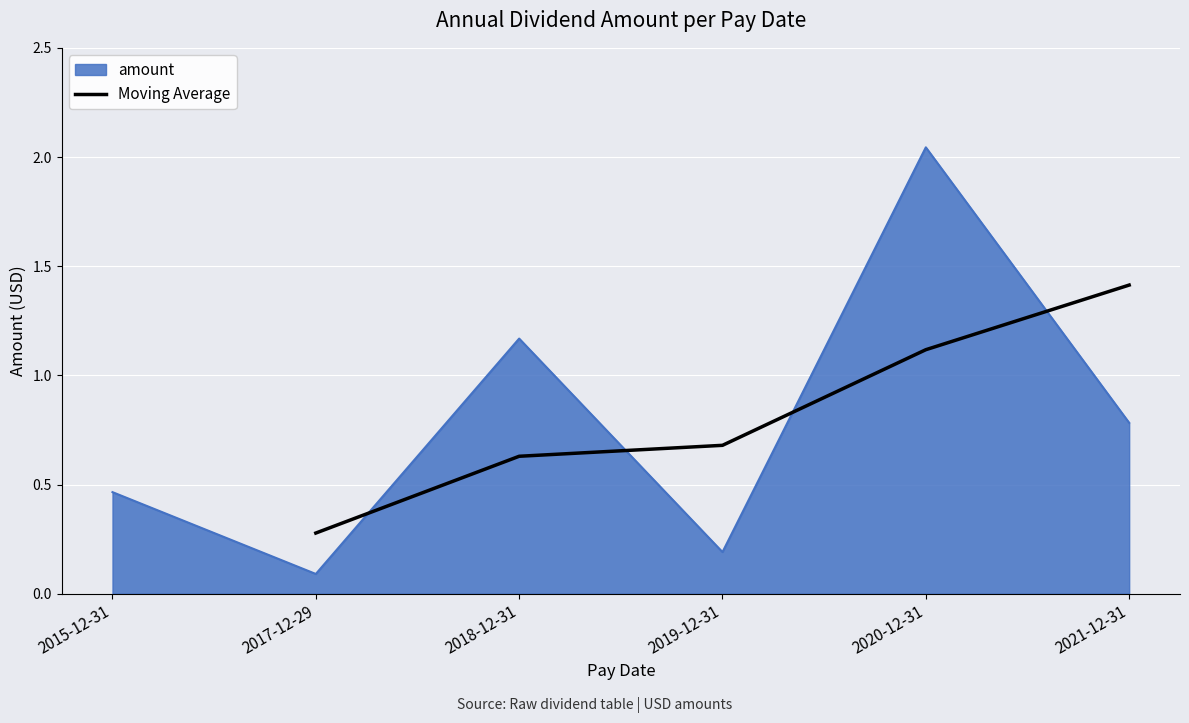

True or false: Moving Average has a value of 1.8 at 2020-12-31.

False